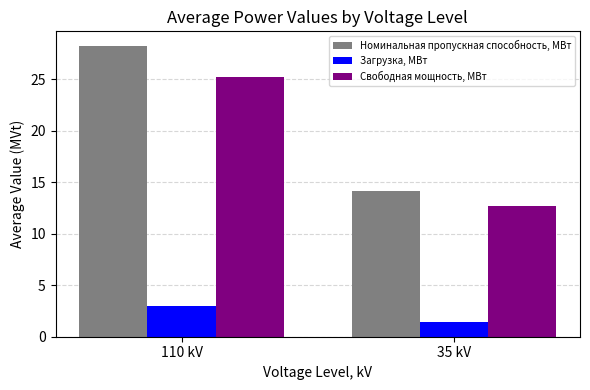

True or false: Свободная мощность, МВт has a value of 25.2 at 110 kV.

True